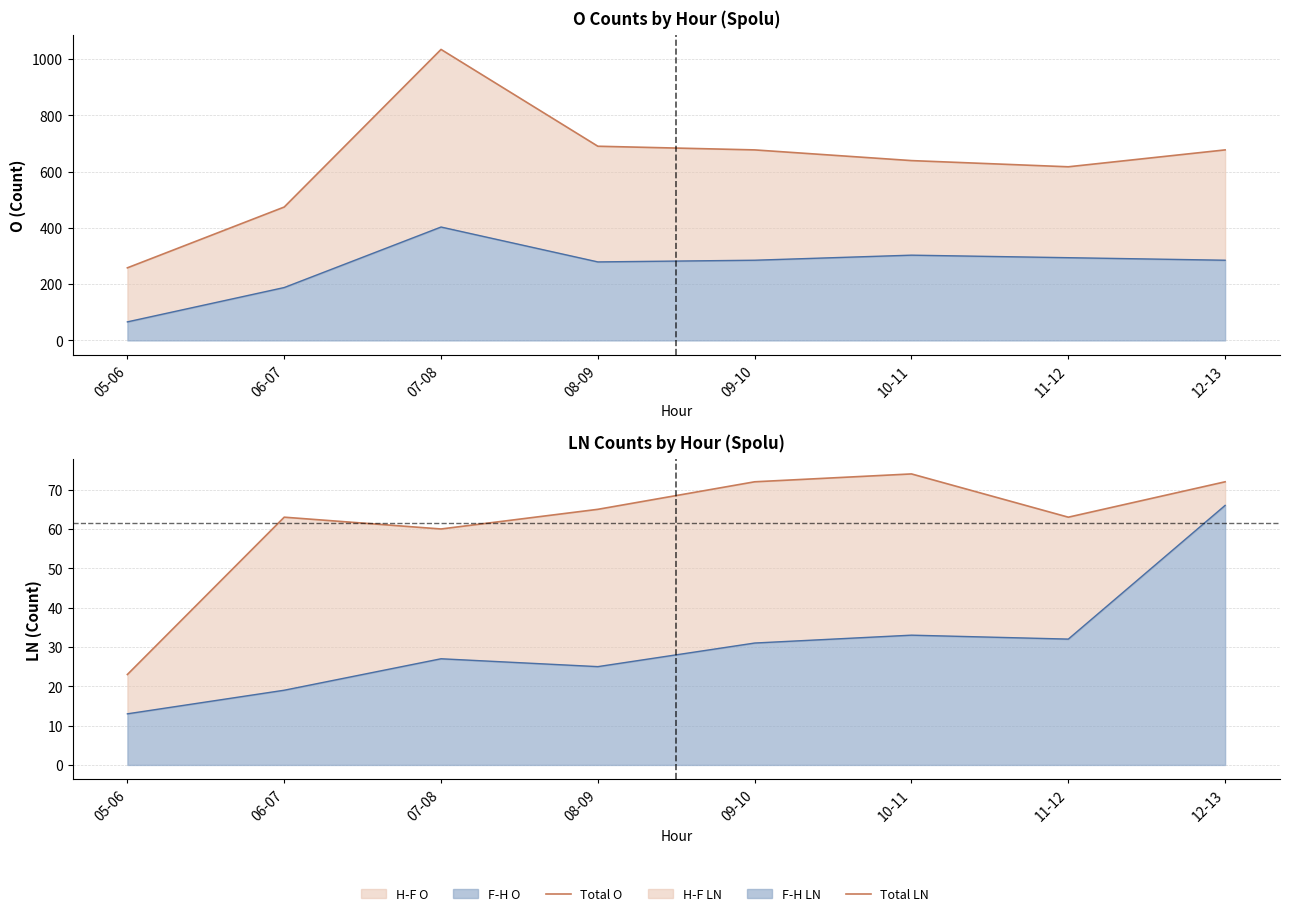

Where does the Total O (col_18) series first go above 677?

07-08